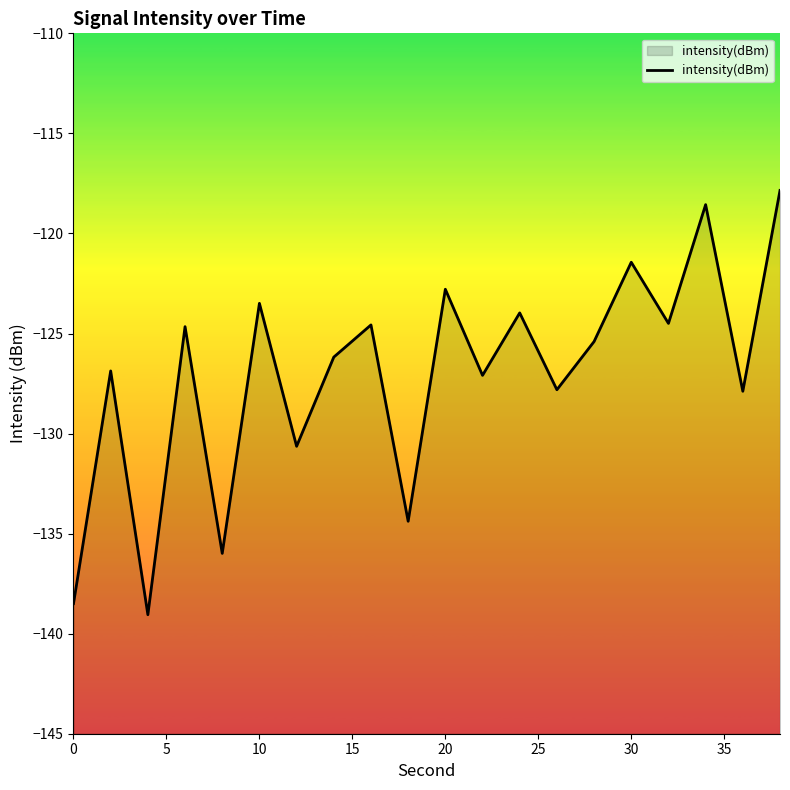

The chart shows a value of -123.5 at 10. True or false?

True